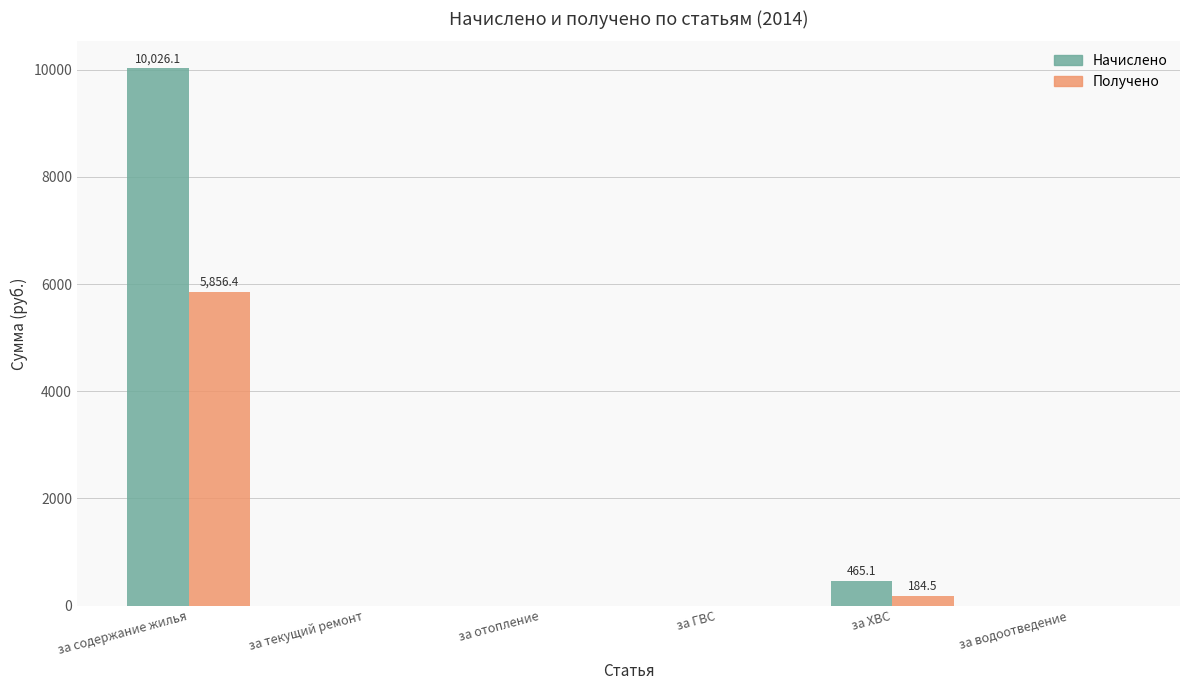

Which category has the highest value in the Получено series?

за содержание жилья